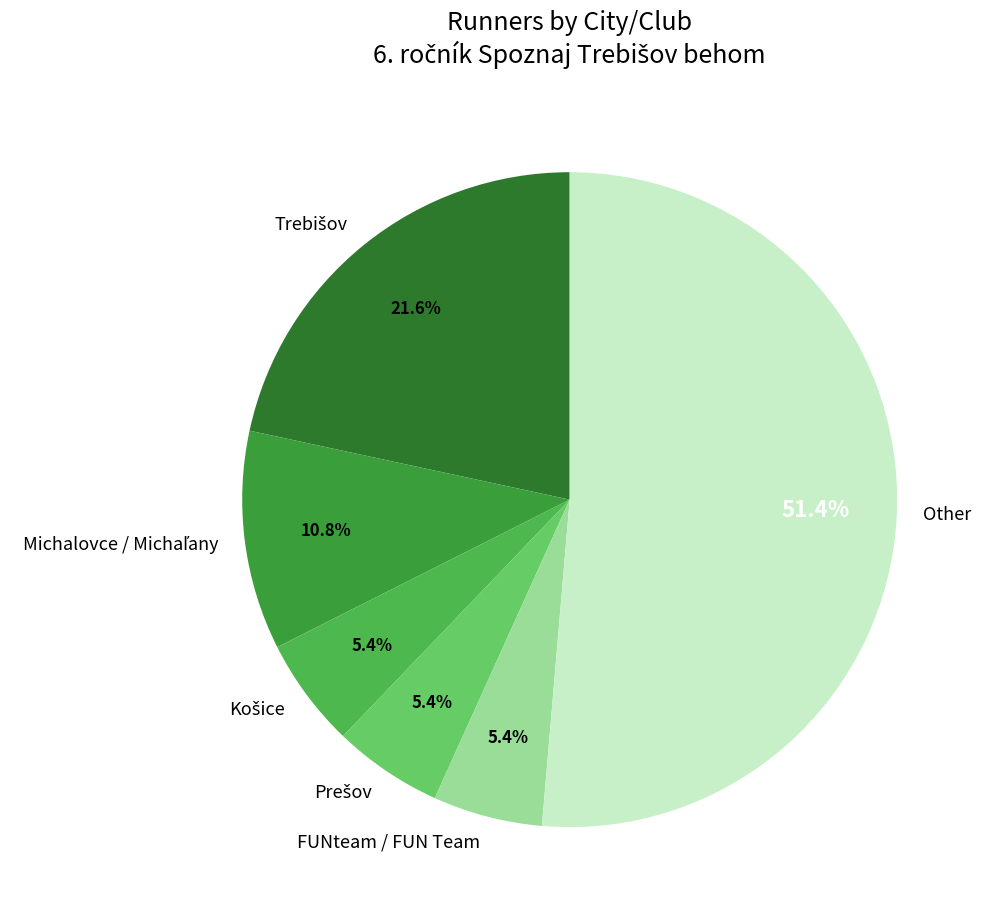

Which has a higher value, FUNteam / FUN Team or Other?

Other